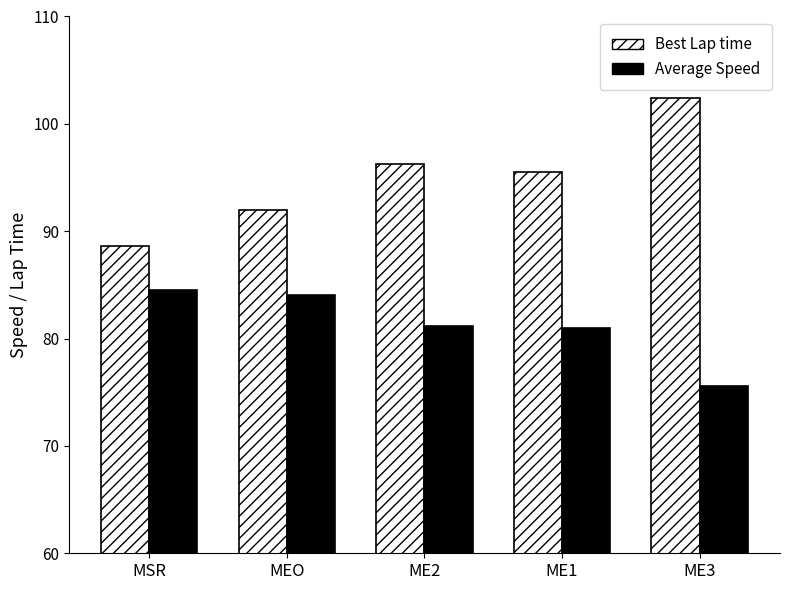

What are all the series names shown in the legend?

Best Lap time, Average Speed